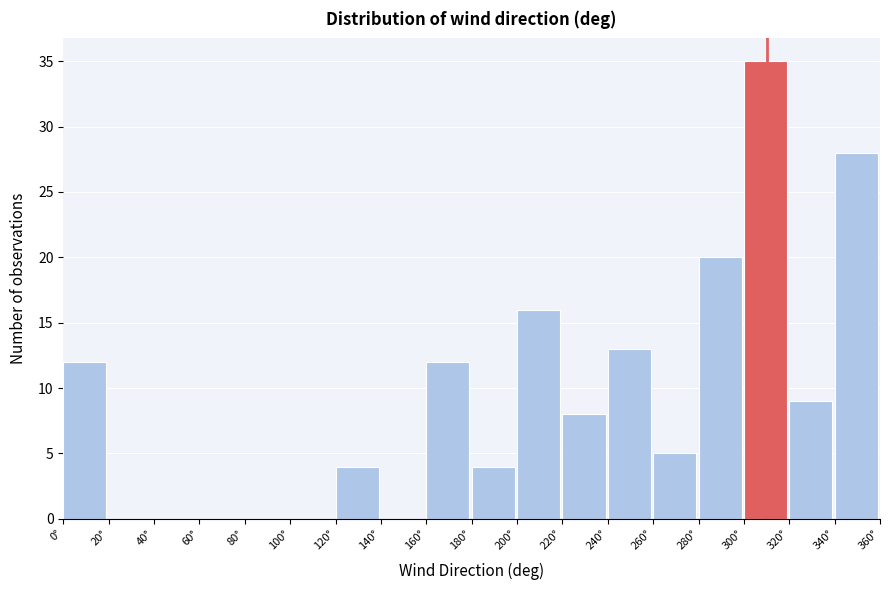

Reading left to right, transcribe this chart: for each bar, give the range it covers on the x-axis and its height. The values are not printed on the chart, so give them approximately, as read against the axis.

0 to 20: 12
20 to 40: 0
40 to 60: 0
60 to 80: 0
80 to 100: 0
100 to 120: 0
120 to 140: 4
140 to 160: 0
160 to 180: 12
180 to 200: 4
200 to 220: 16
220 to 240: 8
240 to 260: 13
260 to 280: 5
280 to 300: 20
300 to 320: 35
320 to 340: 9
340 to 360: 28